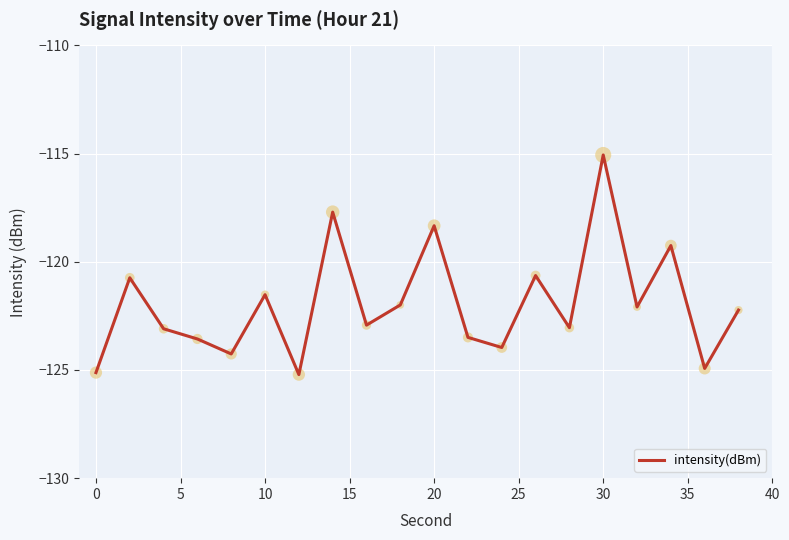

What is the difference between the maximum and minimum values?

10.2